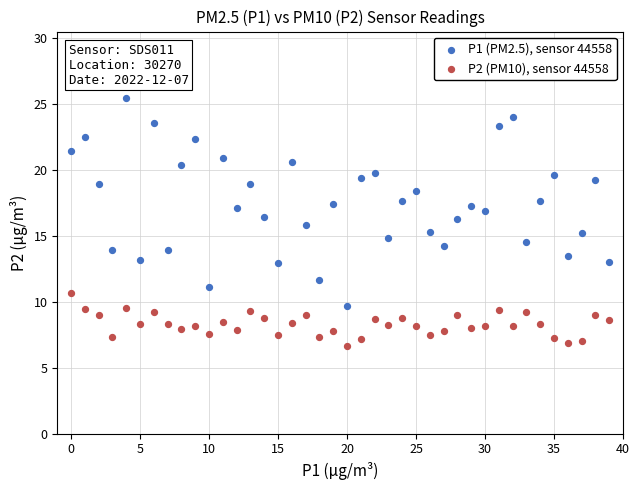

Which series reaches the maximum Y coordinate?

P1 (PM2.5), sensor 44558